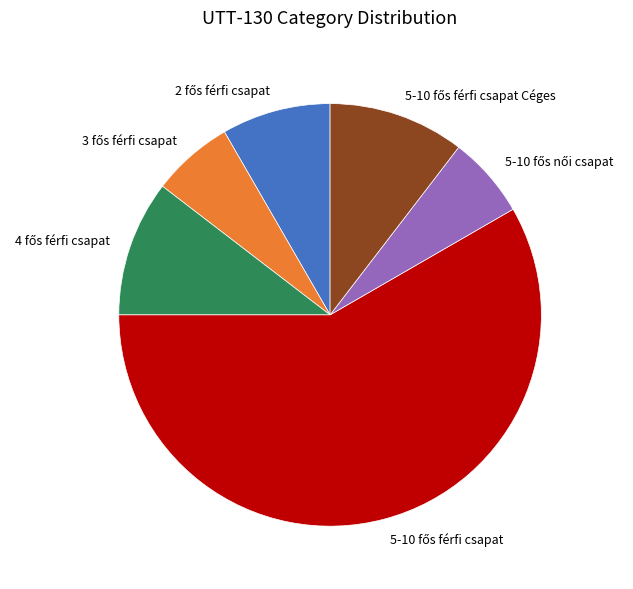

Is there any slice that represents more than half of the pie?

Yes